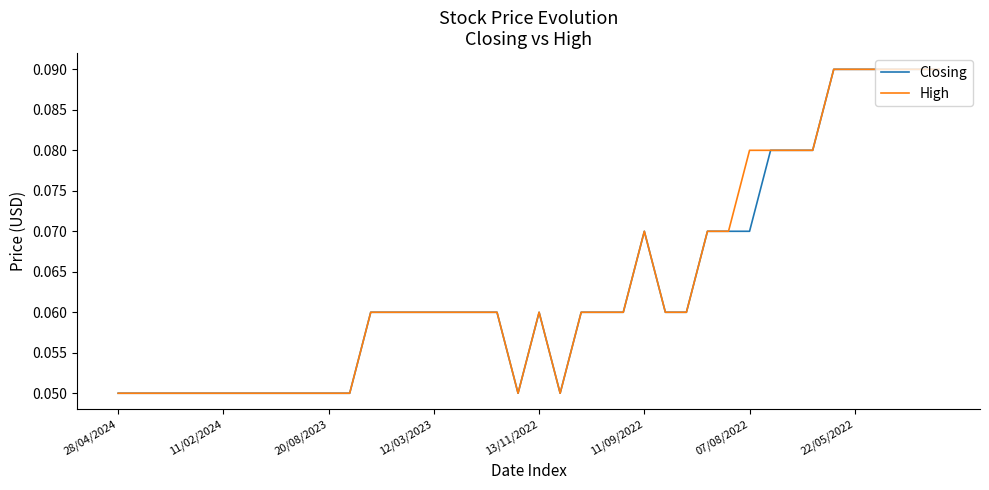

What is the sum of all Closing values?

2.5